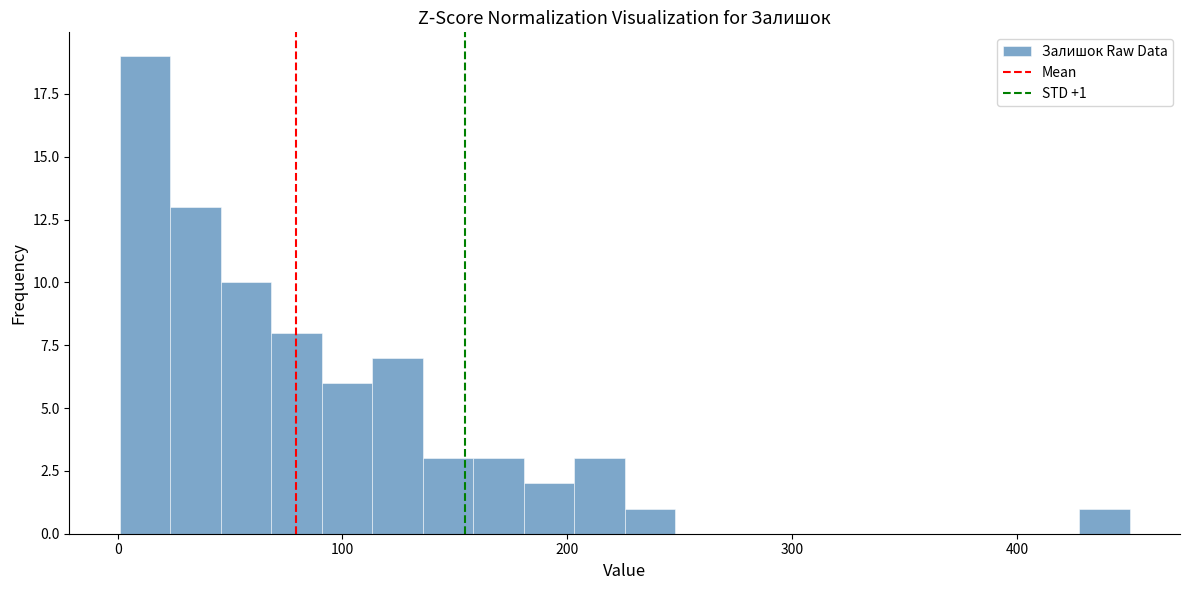

Read against the x-axis, roughly where is the centre of the tallest bar?

10